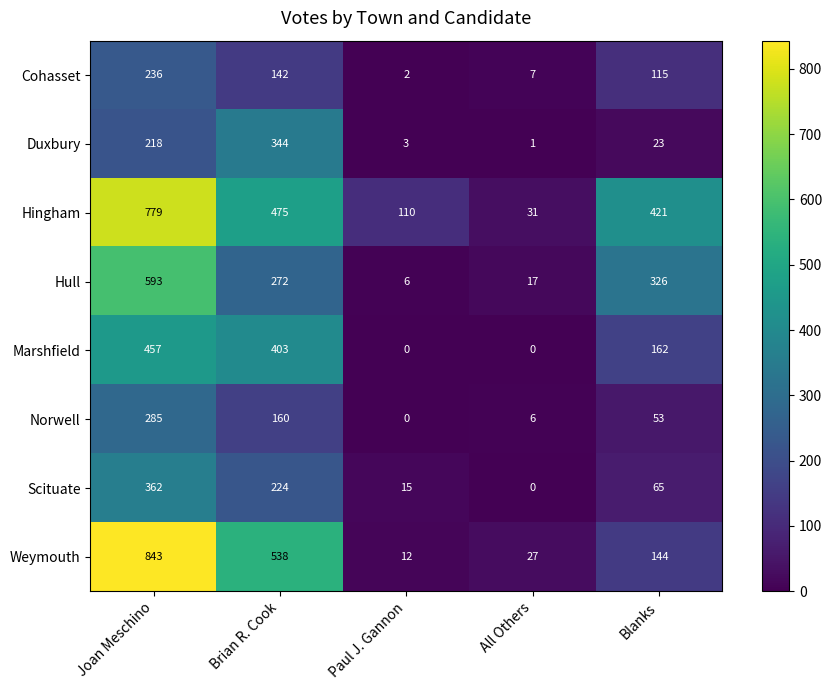

At which label does Hull first exceed 272?

Joan Meschino